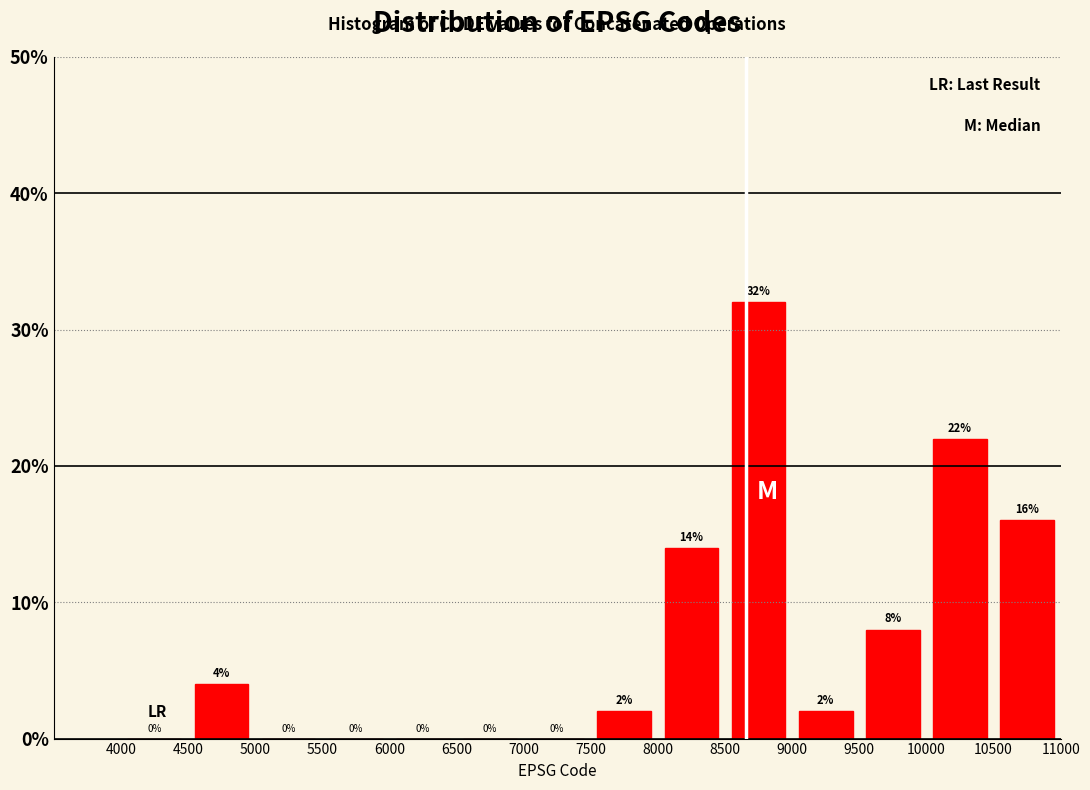

Reading left to right, list every bar in this chart as the range it spans on the x-axis followed by its height.

4000 to 4500: 0
4500 to 5000: 4
5000 to 5500: 0
5500 to 6000: 0
6000 to 6500: 0
6500 to 7000: 0
7000 to 7500: 0
7500 to 8000: 2
8000 to 8500: 14
8500 to 9000: 32
9000 to 9500: 2
9500 to 10000: 8
10000 to 10500: 22
10500 to 11000: 16